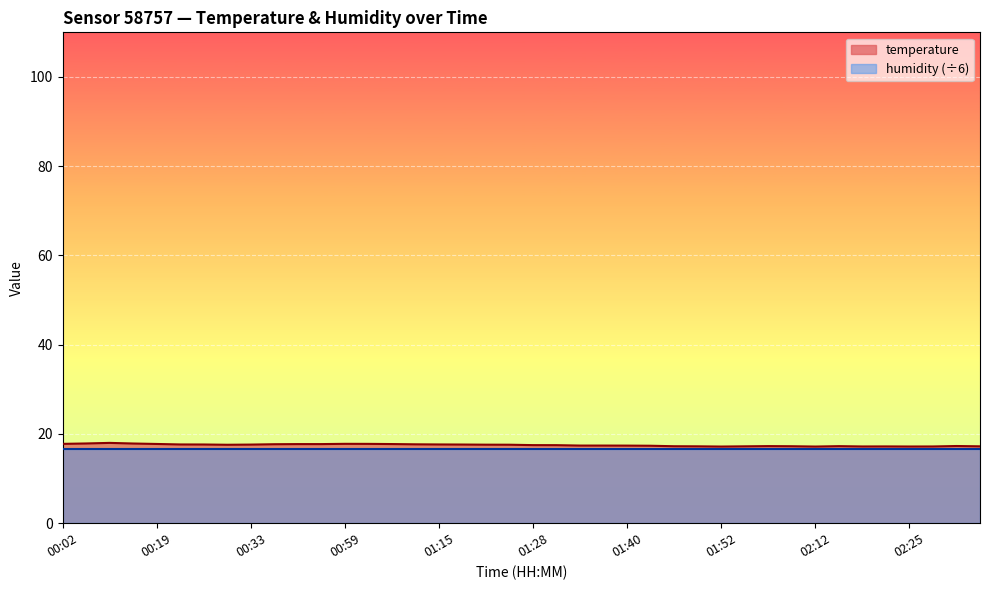

What is the maximum value shown in the chart?

18.0